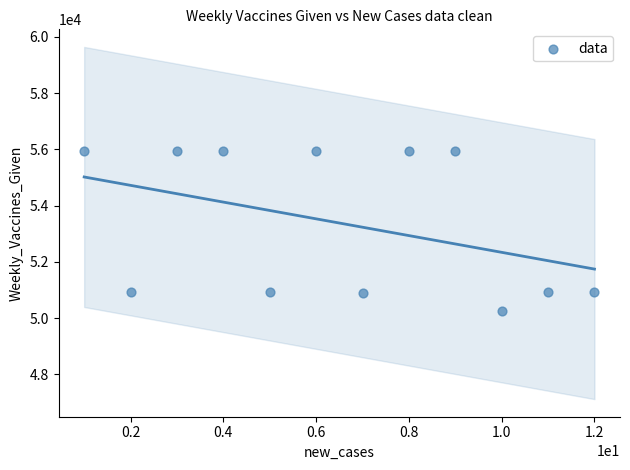

What is the range of X values (max minus min)?

11